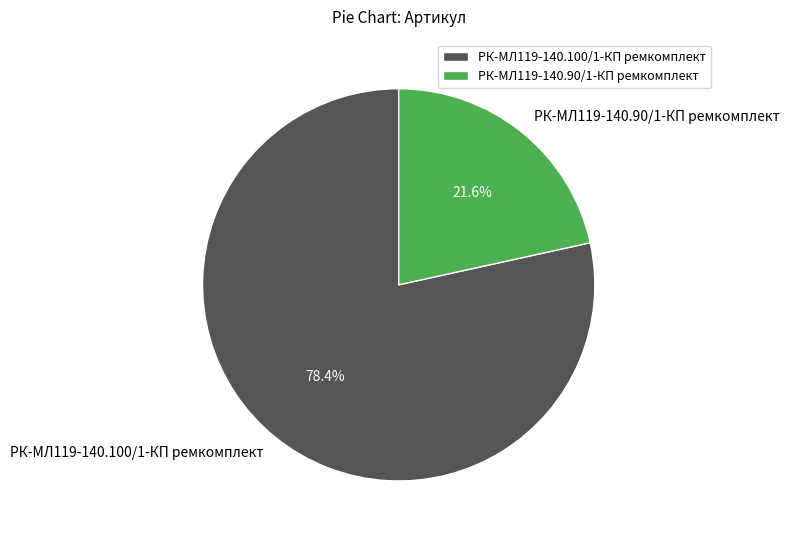

Which has a higher value, РК-МЛ119-140.90/1-КП ремкомплект or РК-МЛ119-140.100/1-КП ремкомплект?

РК-МЛ119-140.100/1-КП ремкомплект